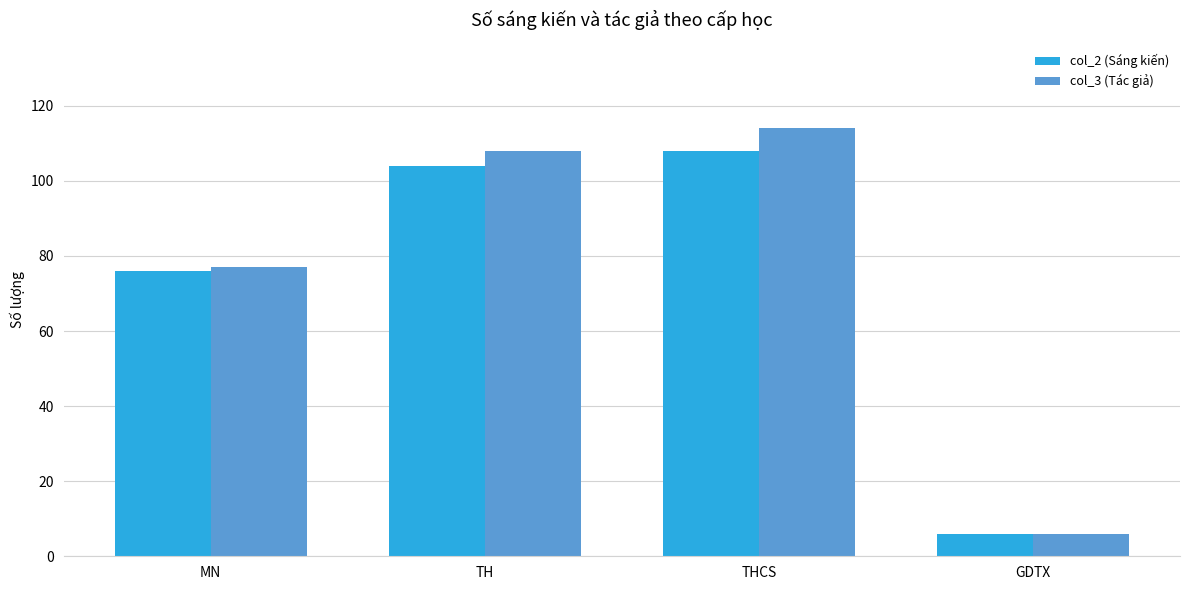

What position from the right is THCS?

2